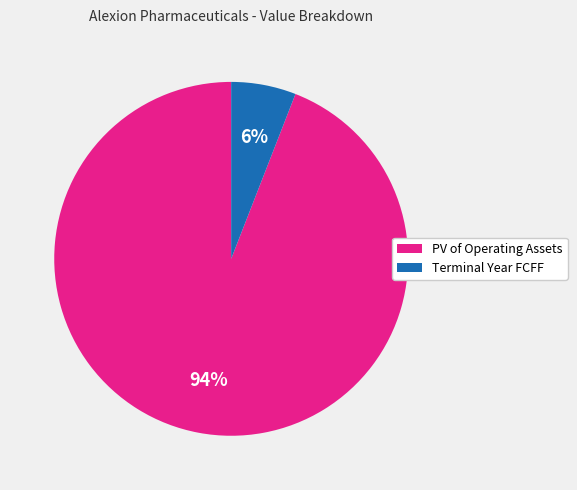

Rank the categories by value from highest to lowest.

PV of Operating Assets, Terminal Year FCFF